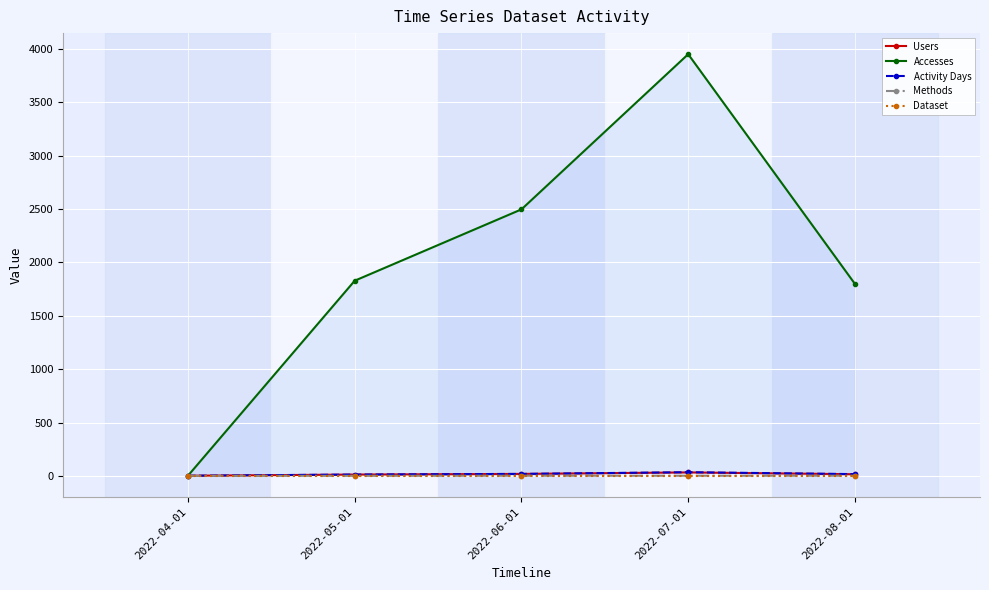

What is the average value of the Methods series?

2